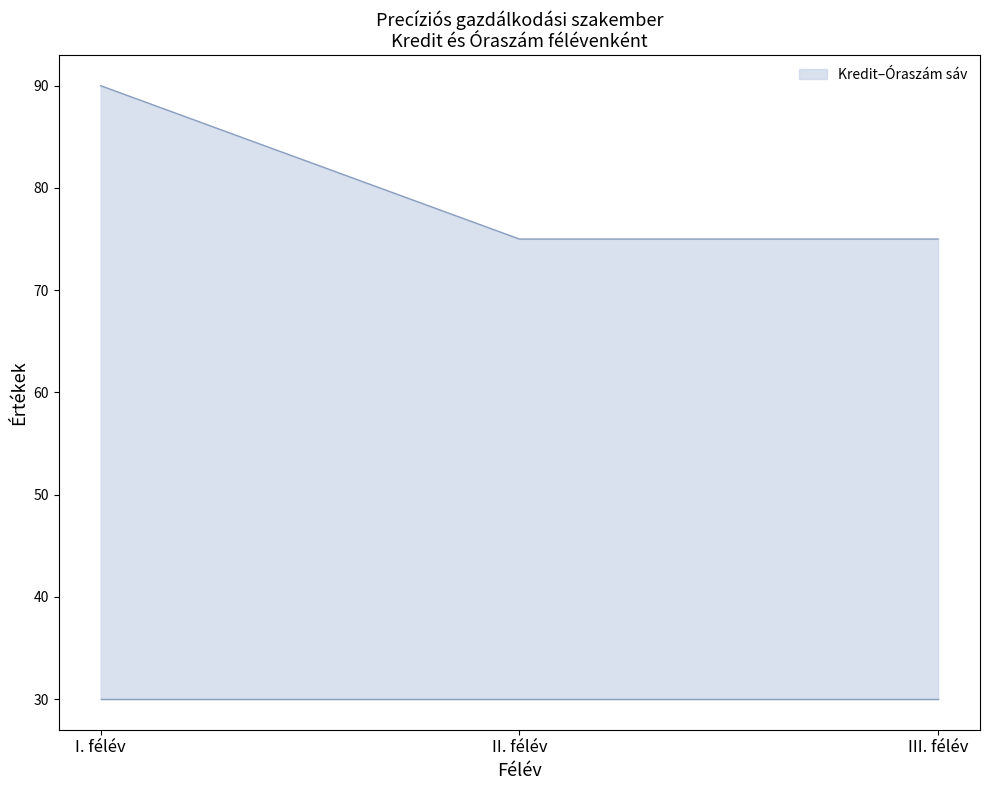

How many lines are shown in the chart?

1